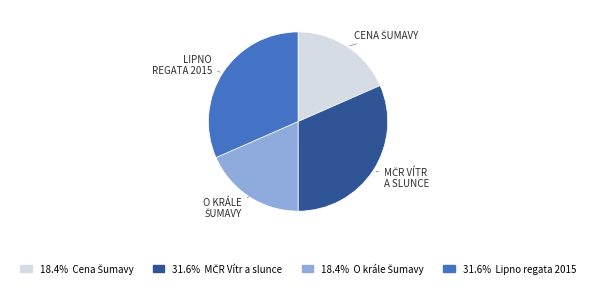

Is there a majority slice in this chart?

No